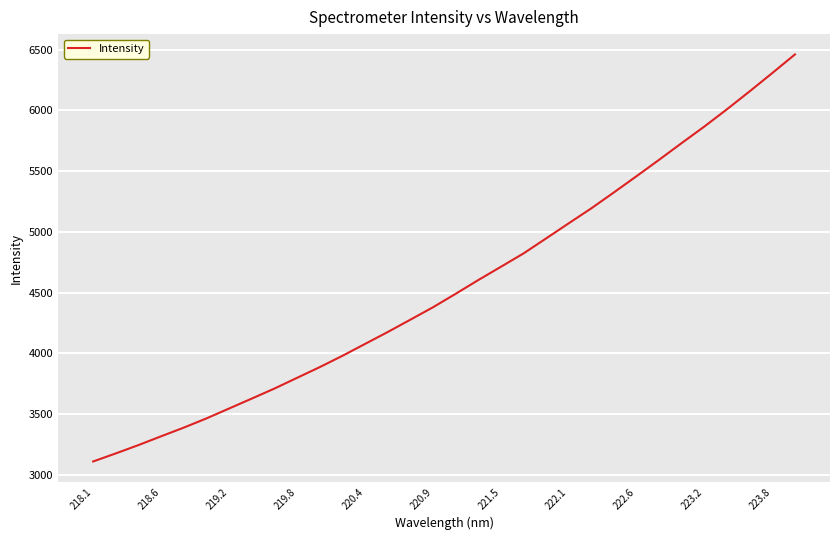

What is the smallest value displayed?

3110.8